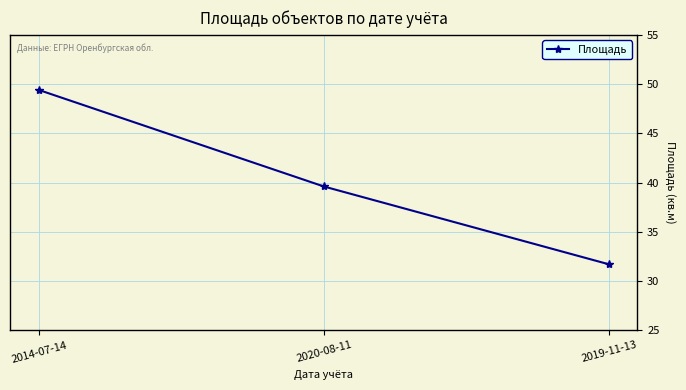

The chart shows a value of 62.2 at 2020-08-11. True or false?

False